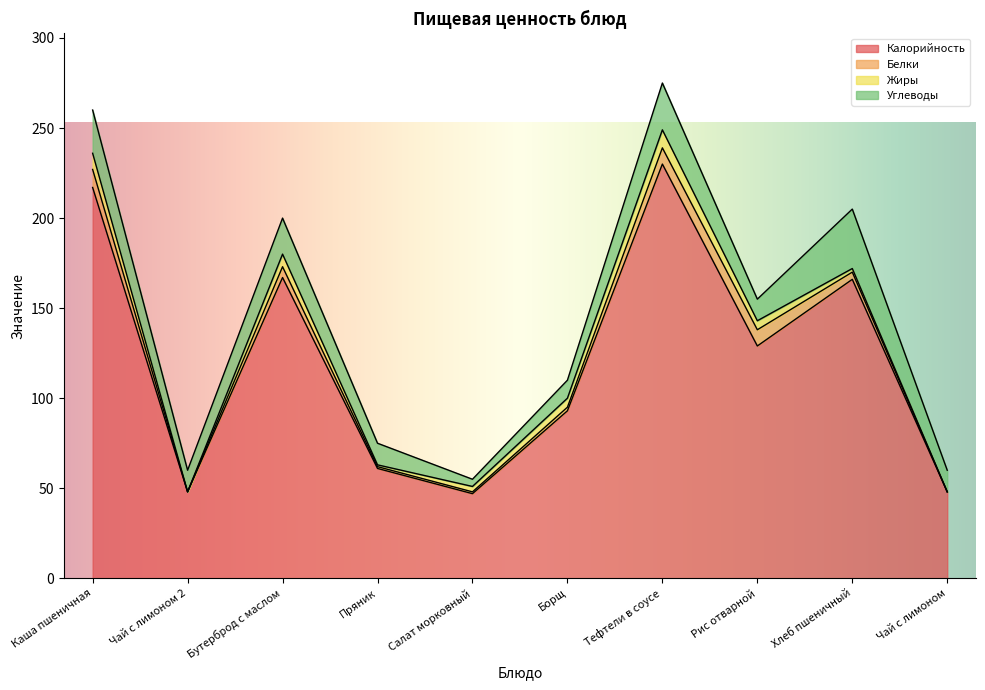

True or false: Жиры and Белки intersect in this chart.

True